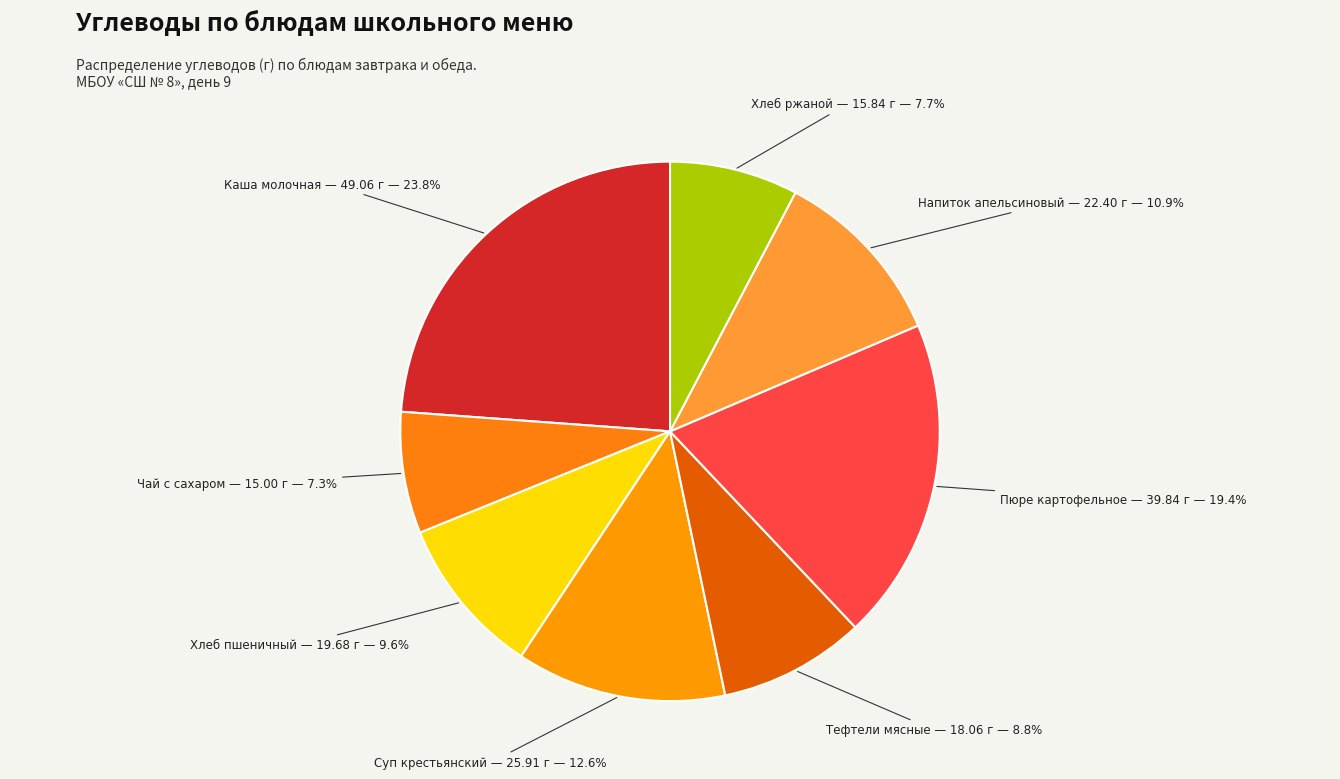

How many slices are in this pie chart?

8